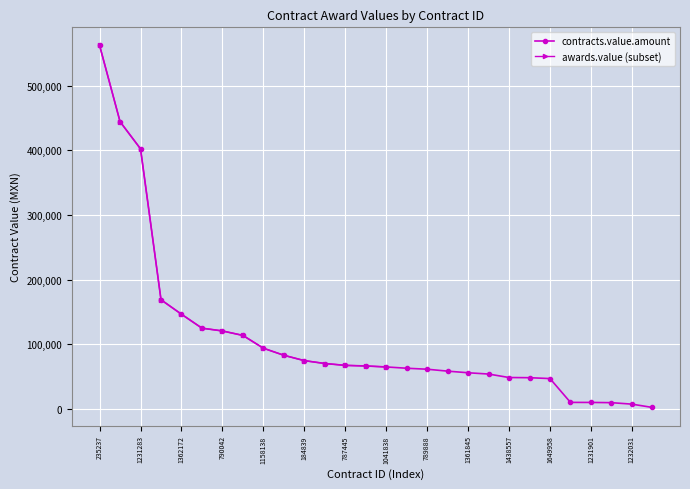

What is the difference between the second highest and minimum values?

442185.1